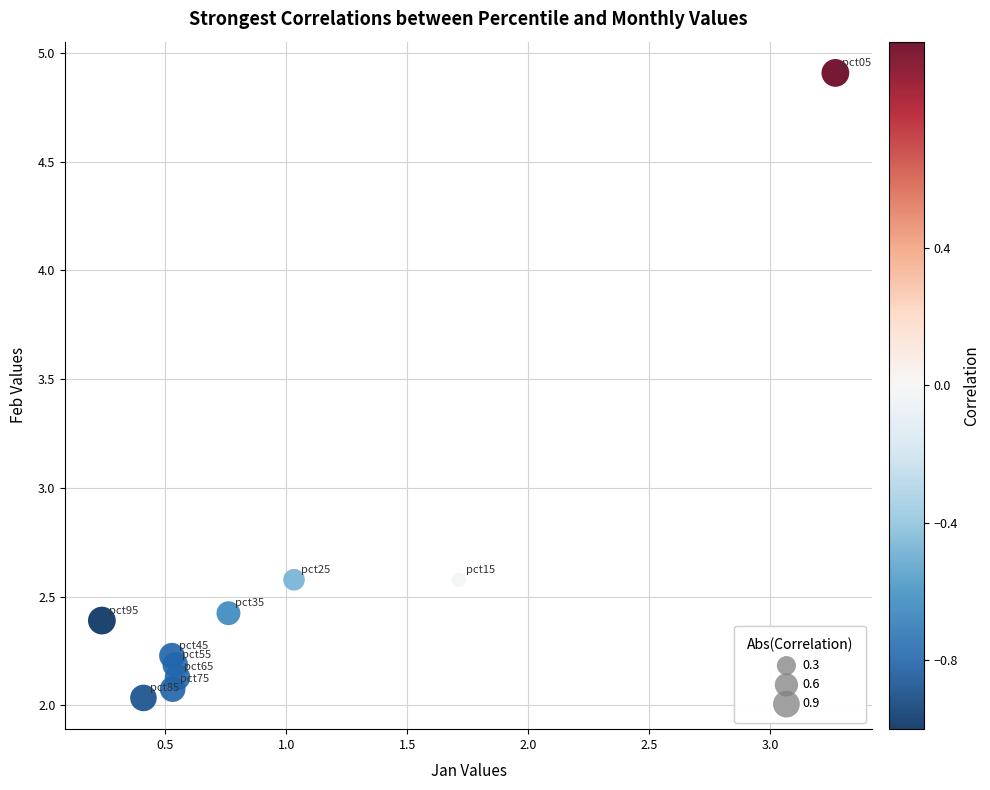

What is the average X value?

1.0